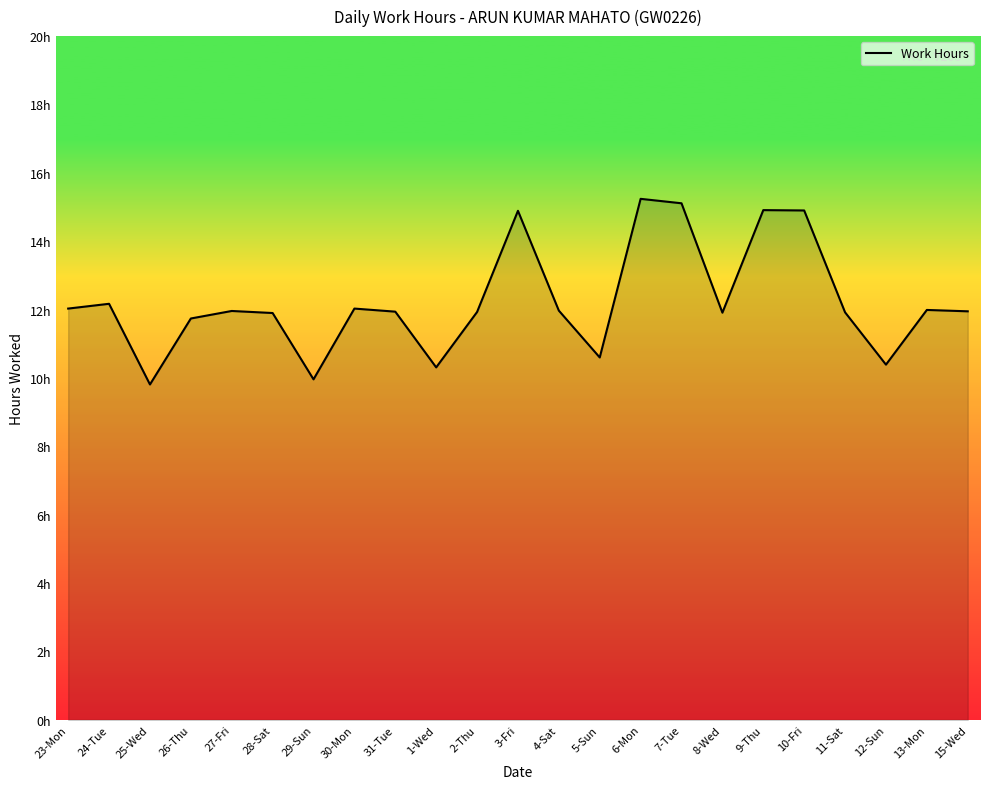

Reading right to left, extract all data points from this chart.

15-Wed=11.9	13-Mon=12.0	12-Sun=10.4	11-Sat=11.9	10-Fri=14.9	9-Thu=14.9	8-Wed=11.9	7-Tue=15.1	6-Mon=15.2	5-Sun=10.6	4-Sat=12.0	3-Fri=14.9	2-Thu=11.9	1-Wed=10.3	31-Tue=11.9	30-Mon=12.0	29-Sun=10.0	28-Sat=11.9	27-Fri=12.0	26-Thu=11.7	25-Wed=9.8	24-Tue=12.2	23-Mon=12.0